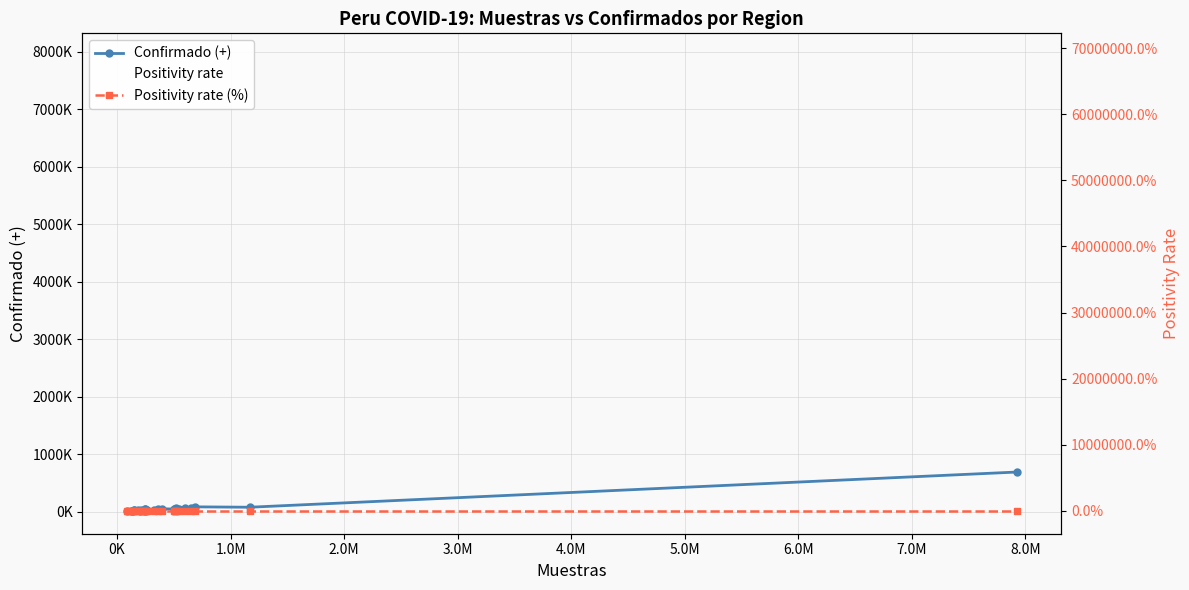

Is this an area chart (filled region under the line)?

No